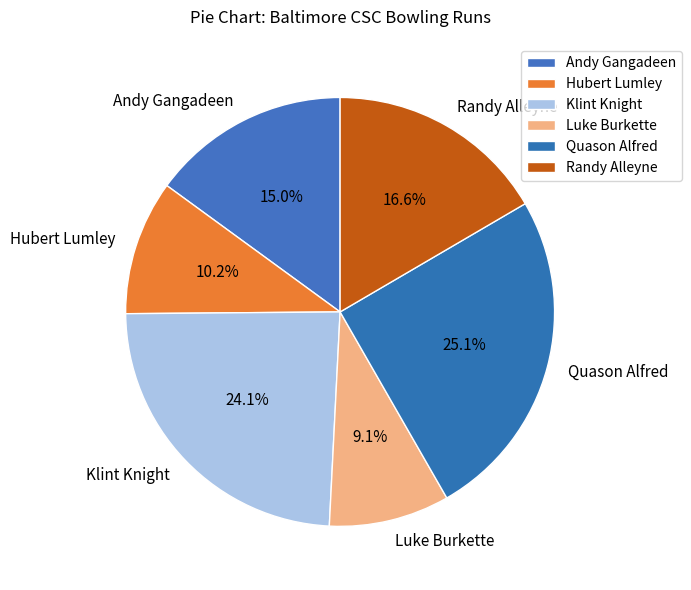

Combined, do Quason Alfred and Andy Gangadeen account for over 50%?

No